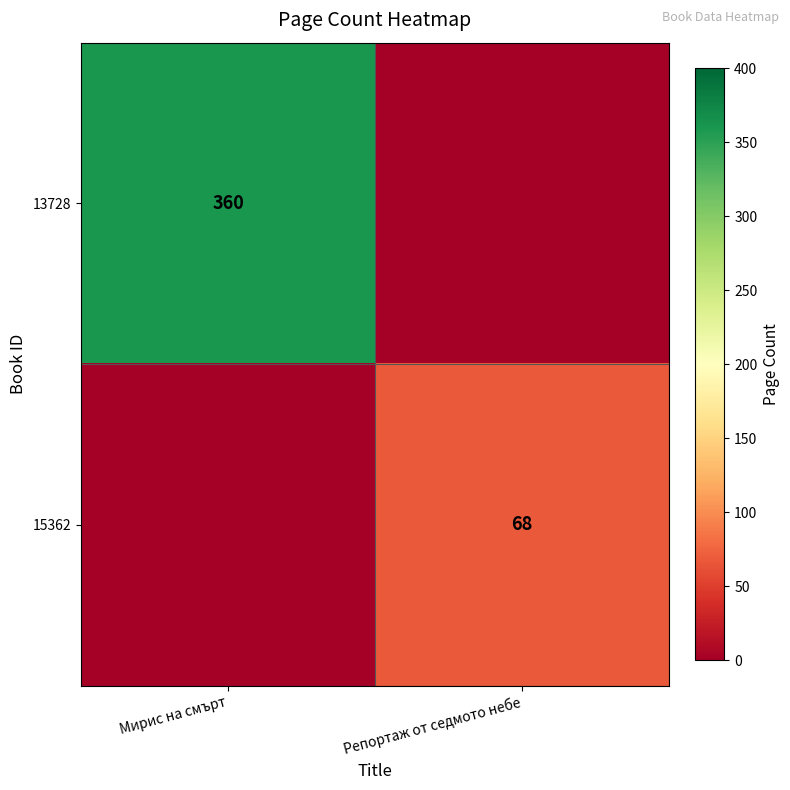

Is the value of 15362 at Репортаж от седмото небе greater than the value of 13728 at Мирис на смърт?

No